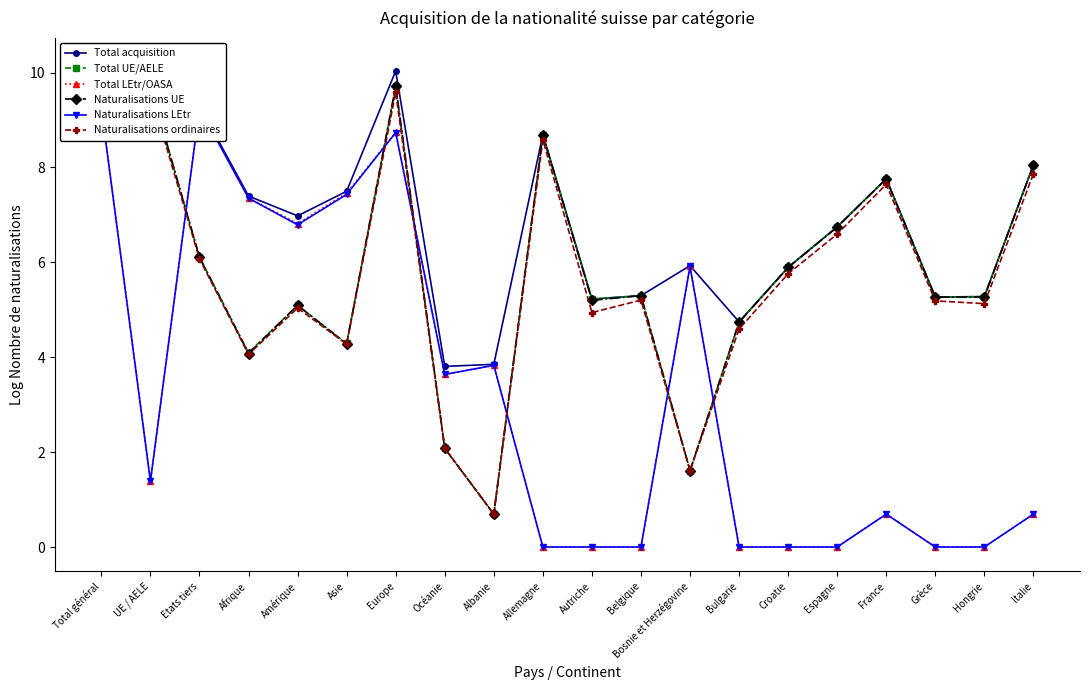

After their last crossing, which series has the higher values: Naturalisations UE or Total LEtr/OASA?

Naturalisations UE